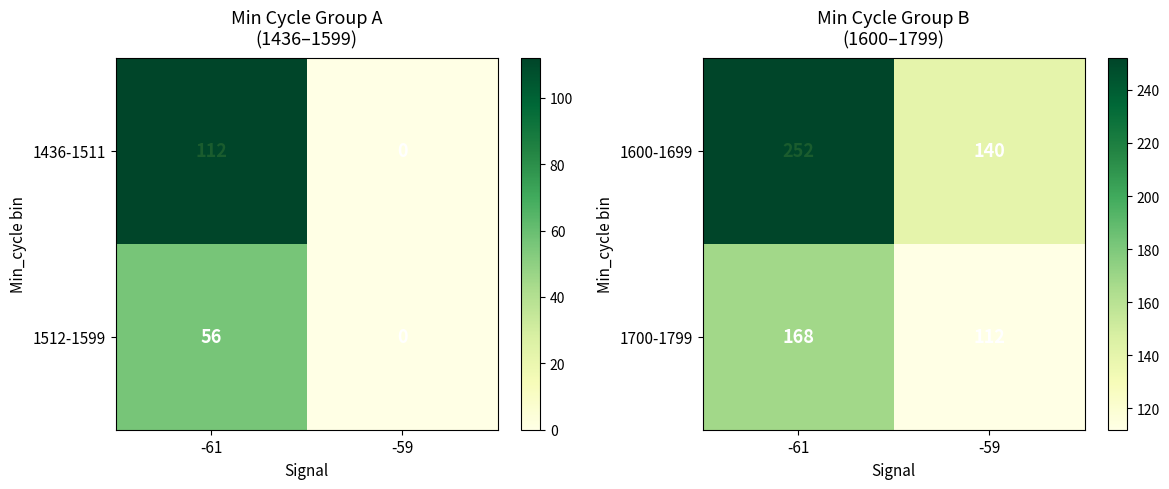

What is the maximum value shown in the chart?

252